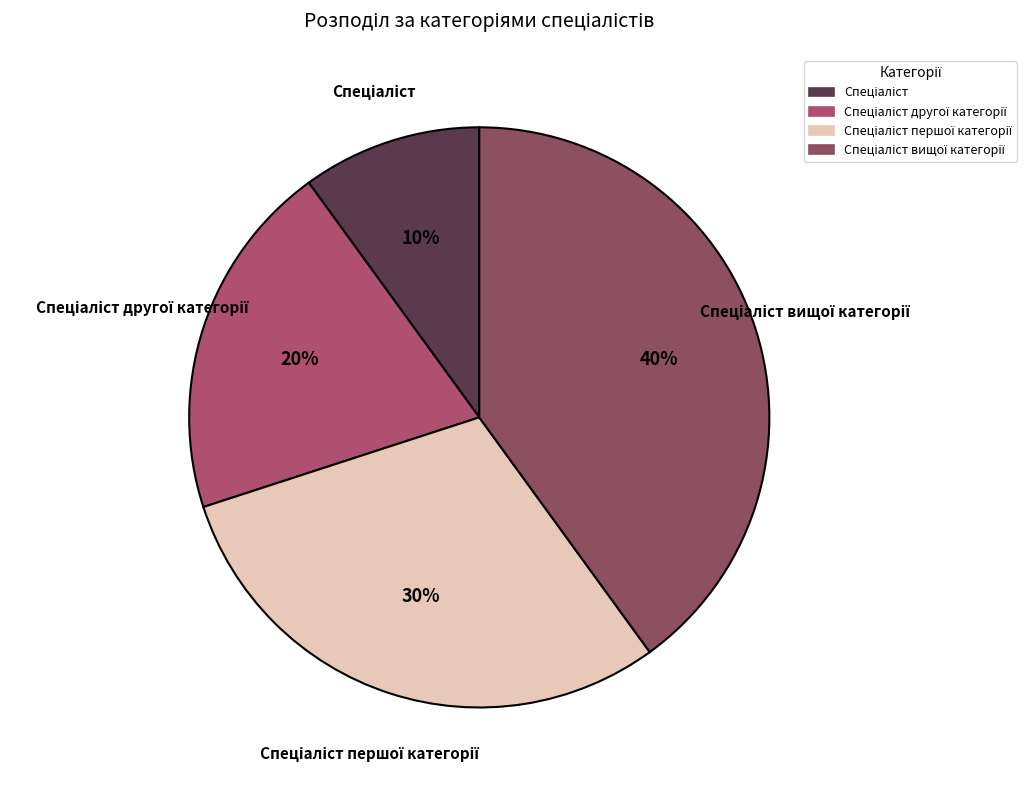

To the nearest percent, what is the average slice percentage?

25%